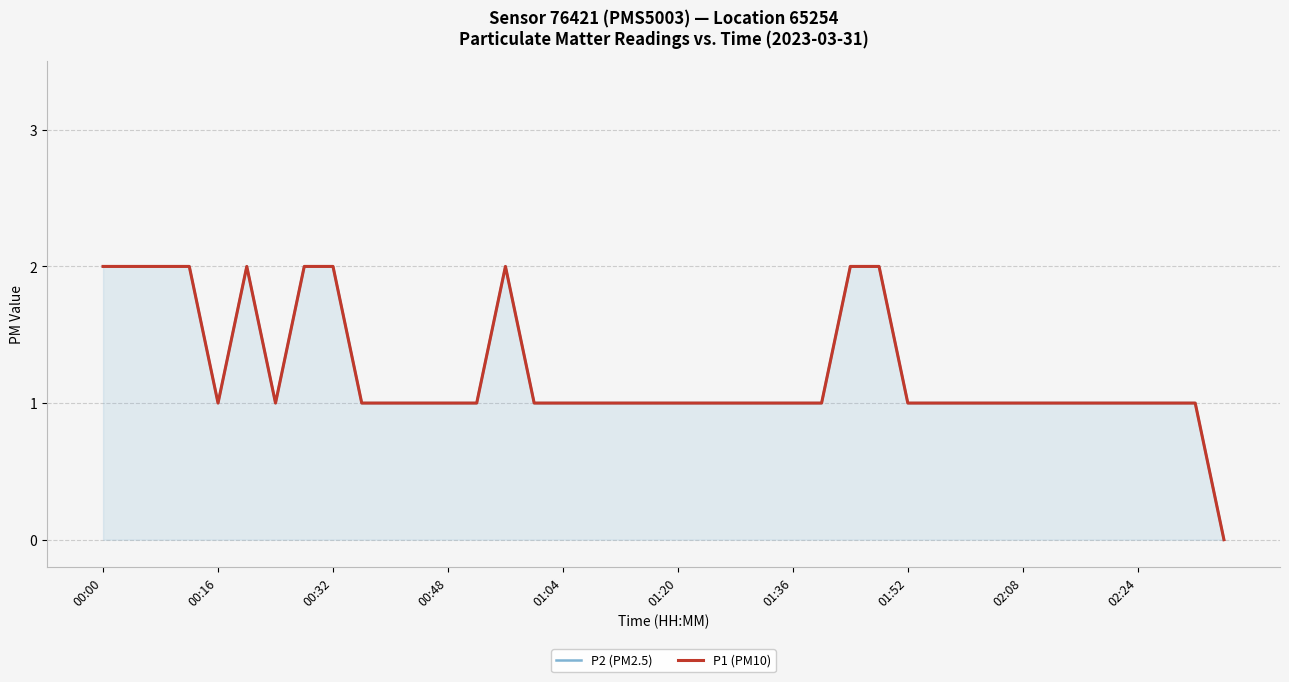

The P2 (PM2.5) series shows 3 at 00:48. True or false?

False